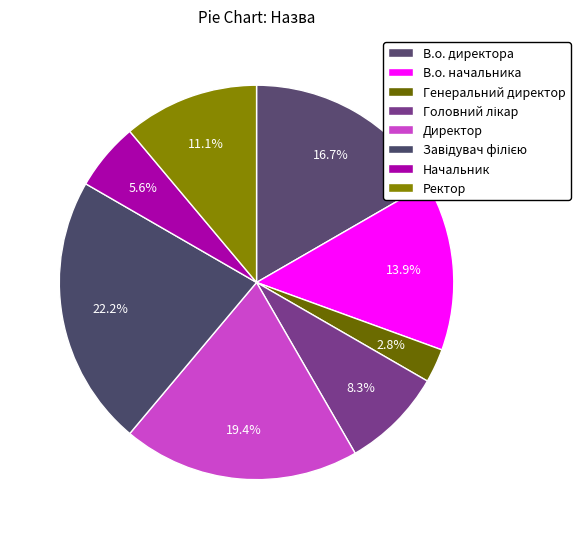

Do Головний лікар and Начальник together represent more than half of the pie?

No